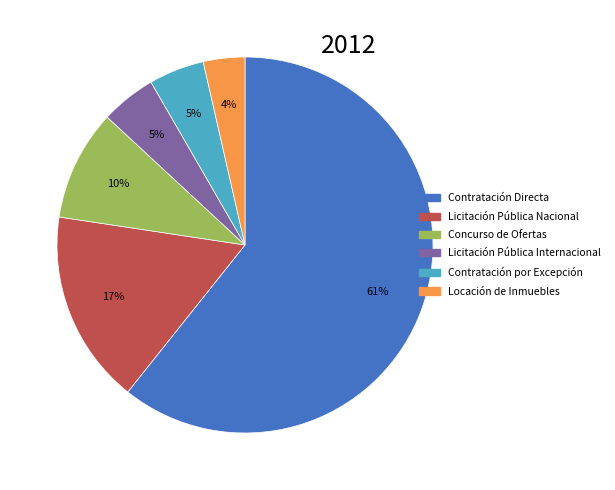

Which has a higher value, Concurso de Ofertas or Locación de Inmuebles?

Concurso de Ofertas